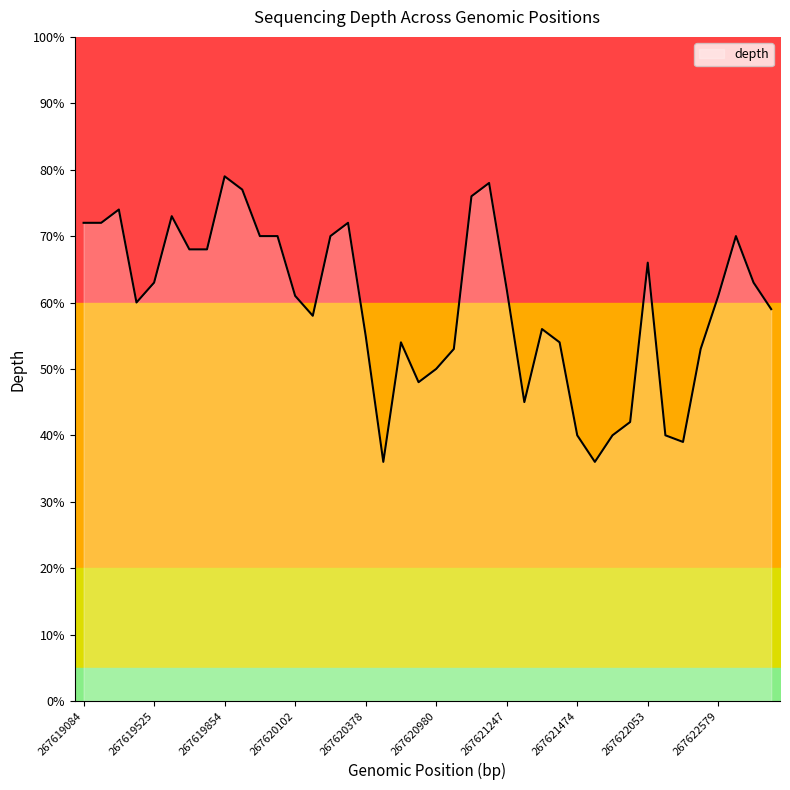

Where is the first local minimum?

267619231